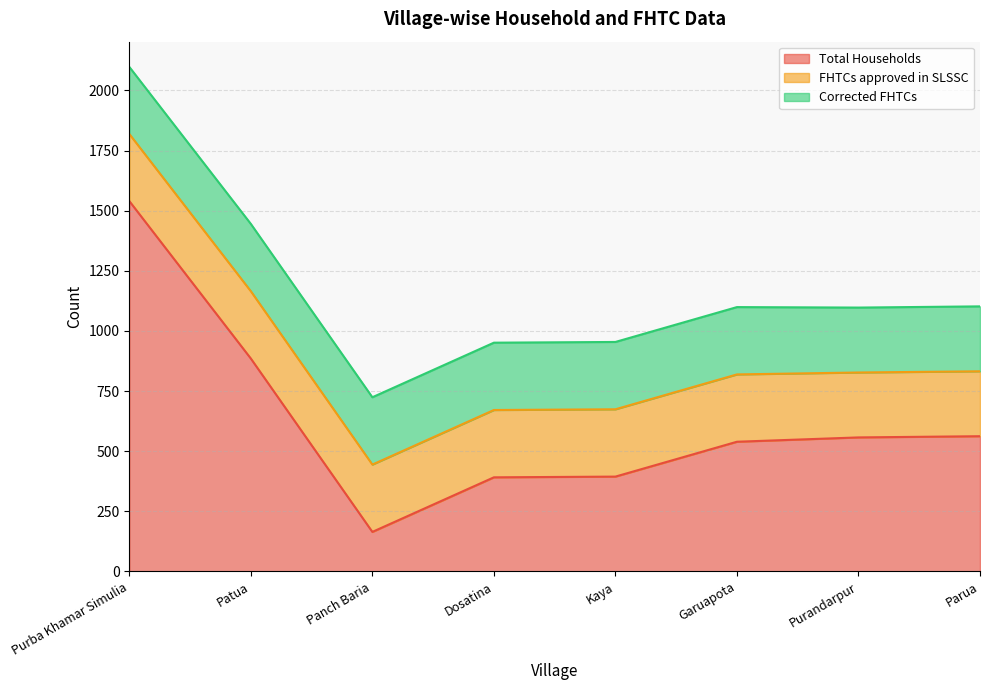

Which label corresponds to the largest value in the chart?

Purba Khamar Simulia